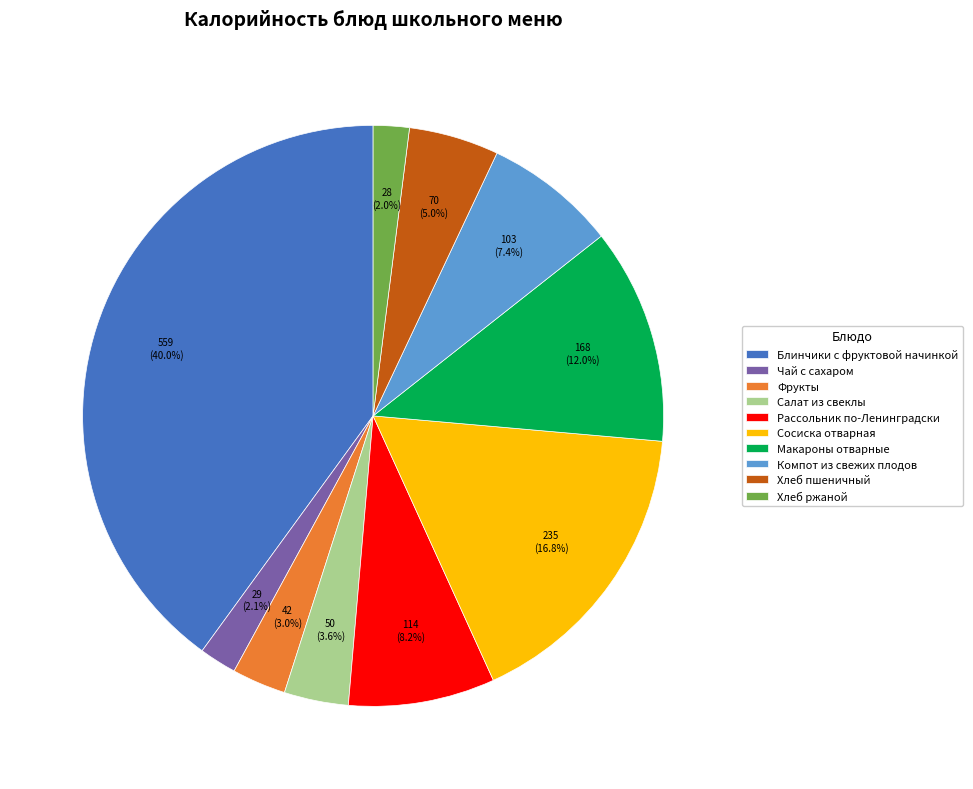

Is it true that Компот из свежих плодов is 7% of the pie?

True